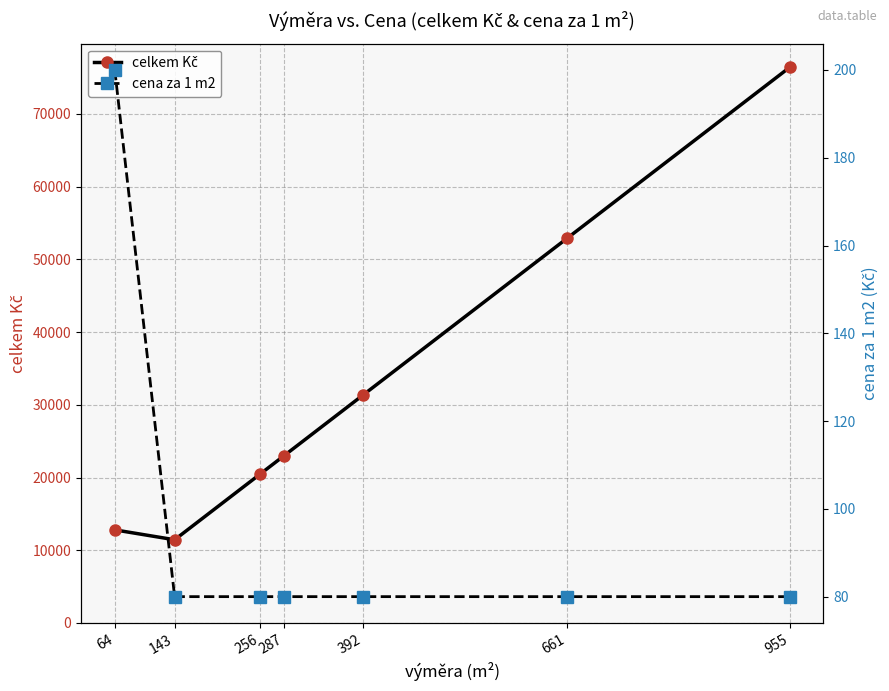

What is the value of the celkem Kč point at the 6th from the left?

52880